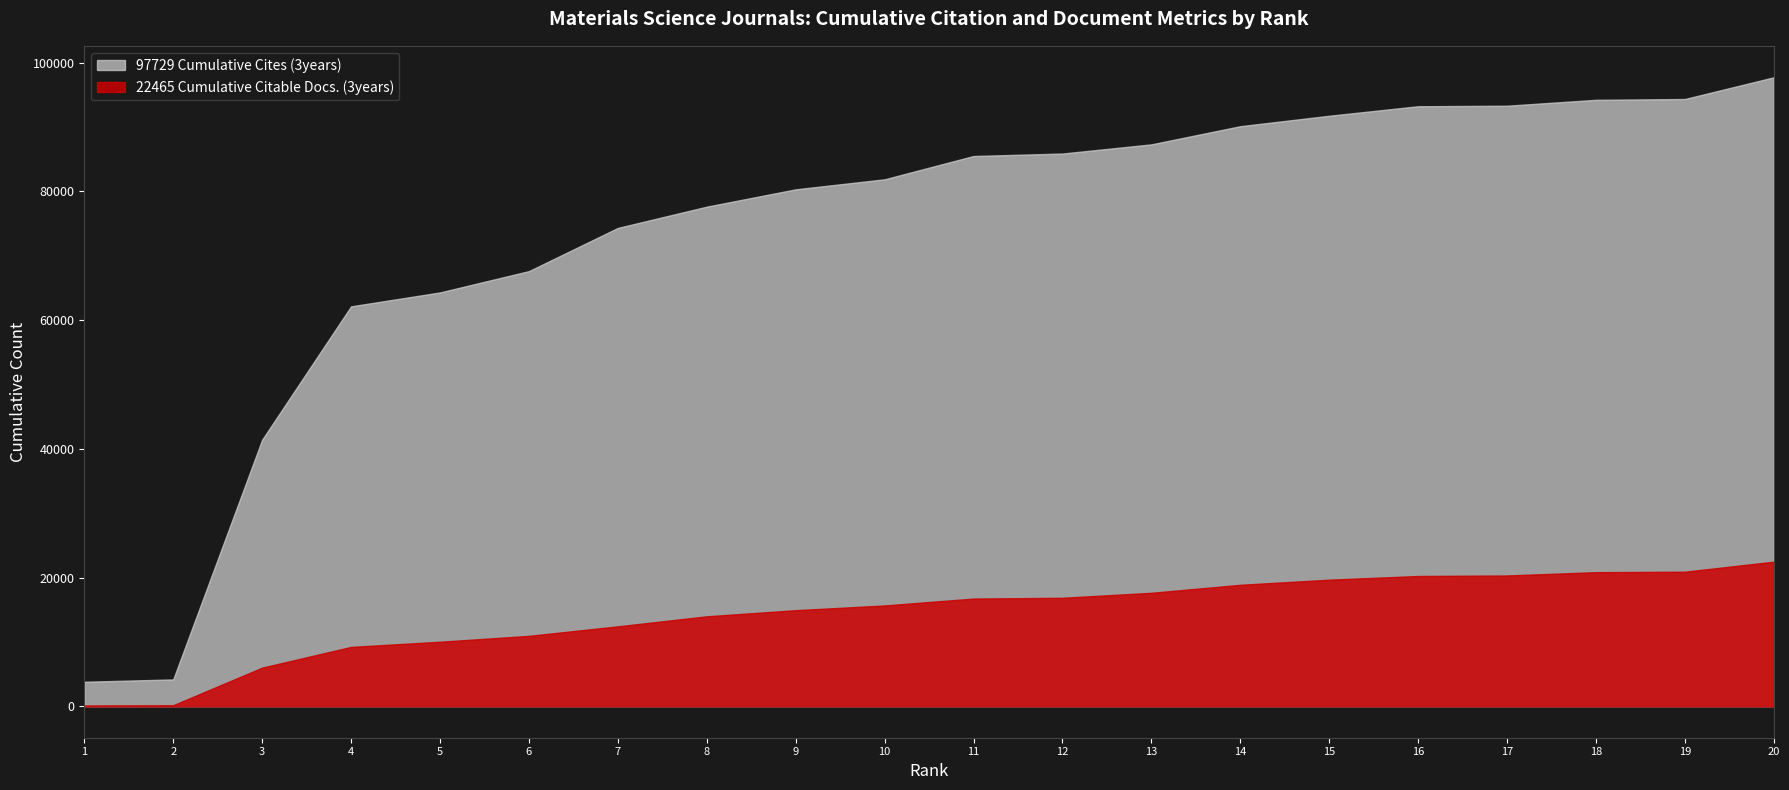

The value of 97729 Cumulative Cites (3years) at 3 is 27485. True or false?

False